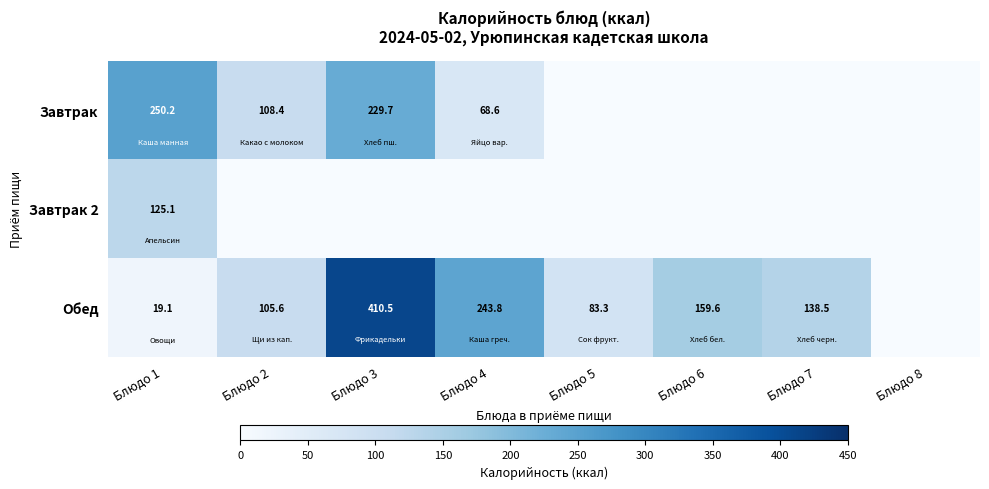

Is the value of Обед at Блюдо 4 greater than the value of Завтрак at Блюдо 1?

No